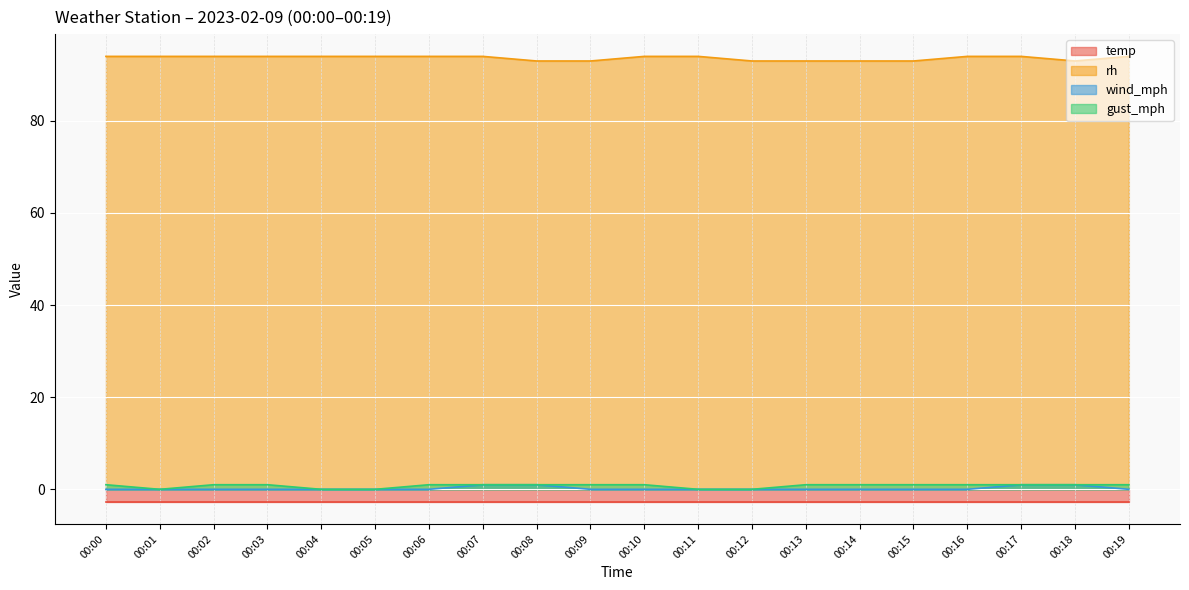

What is the sum of the rh values at 00:13 and 00:09?

186